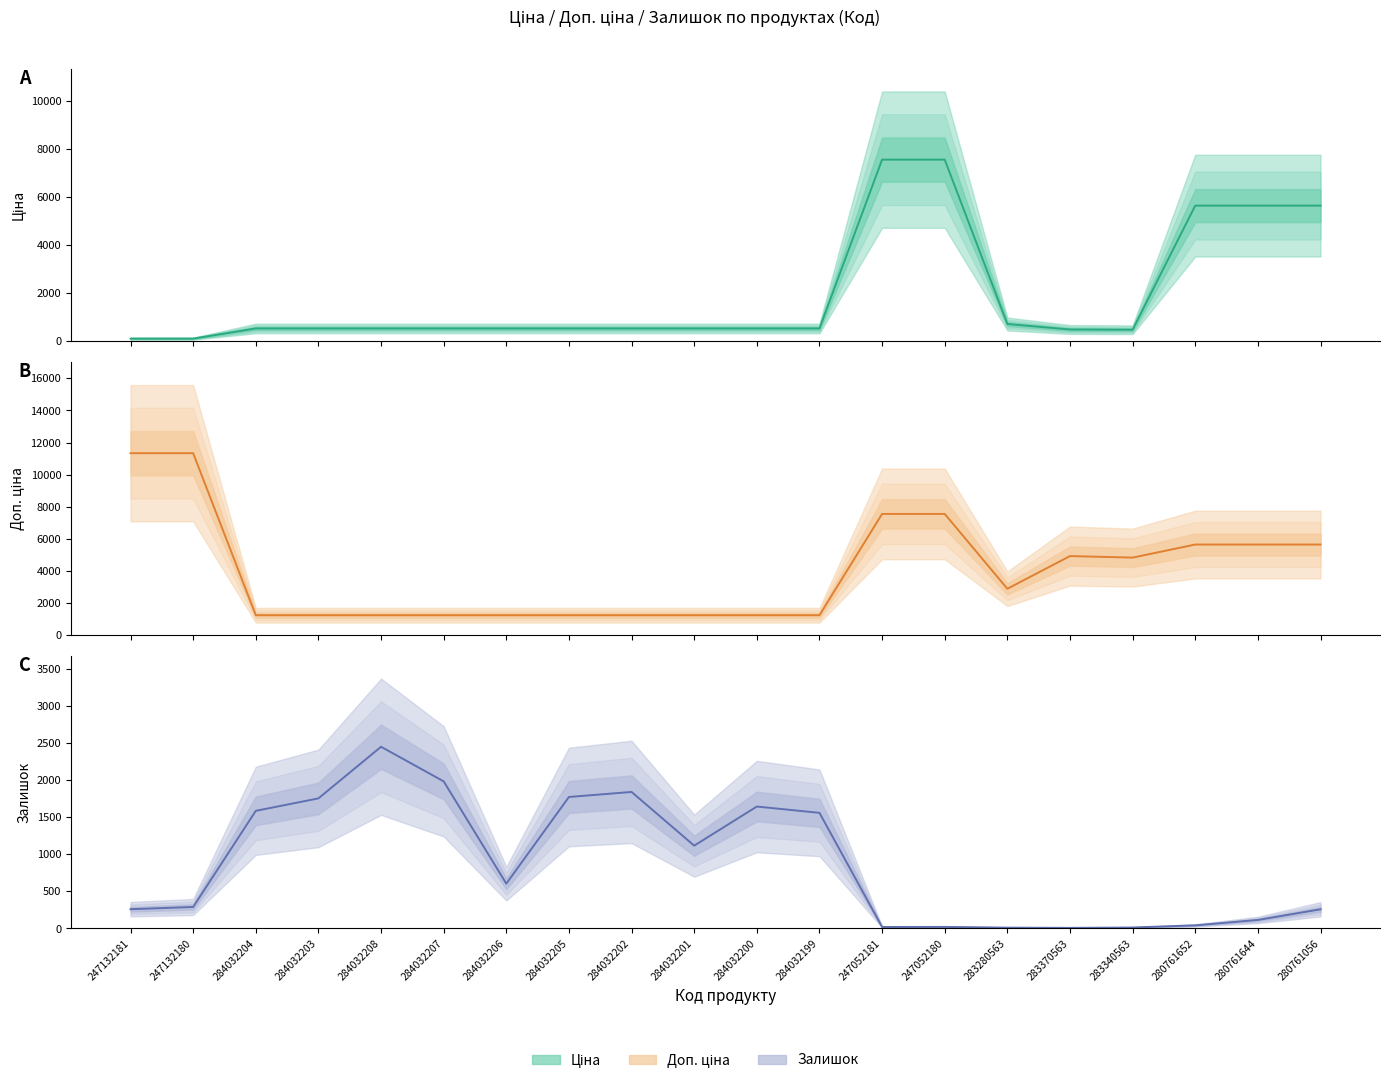

Count the number of categories in the chart.

20